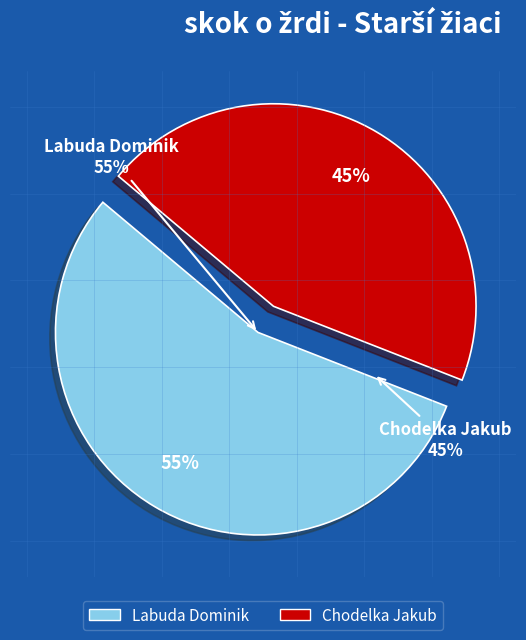

How many segments does this pie chart have?

2